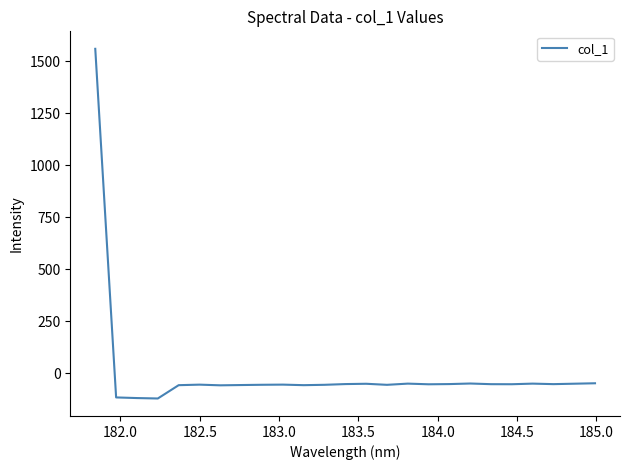

What is the greatest value displayed?

1559.5